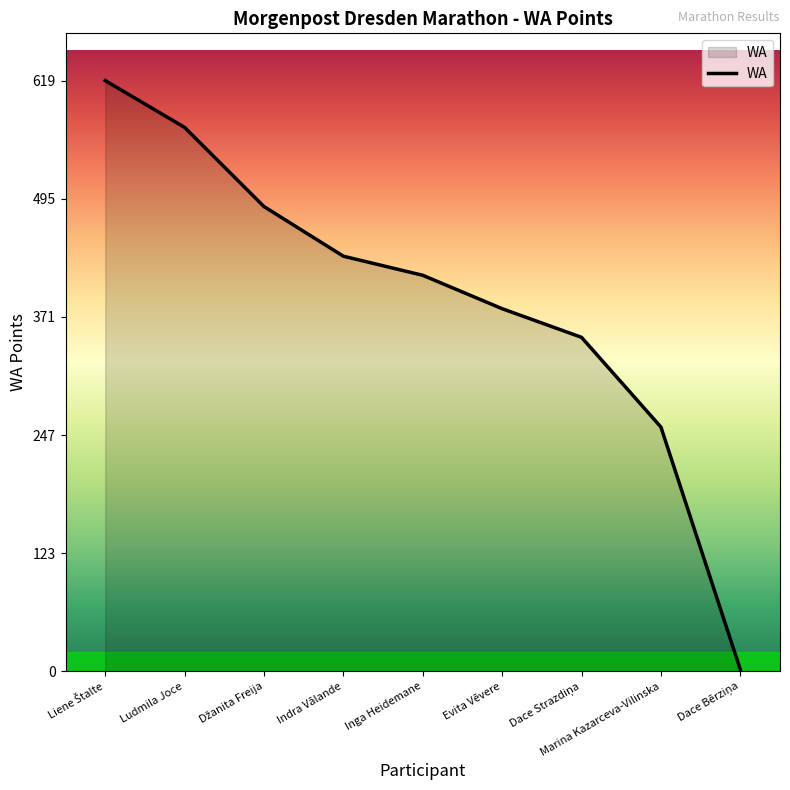

What is the maximum value shown in the chart?

619